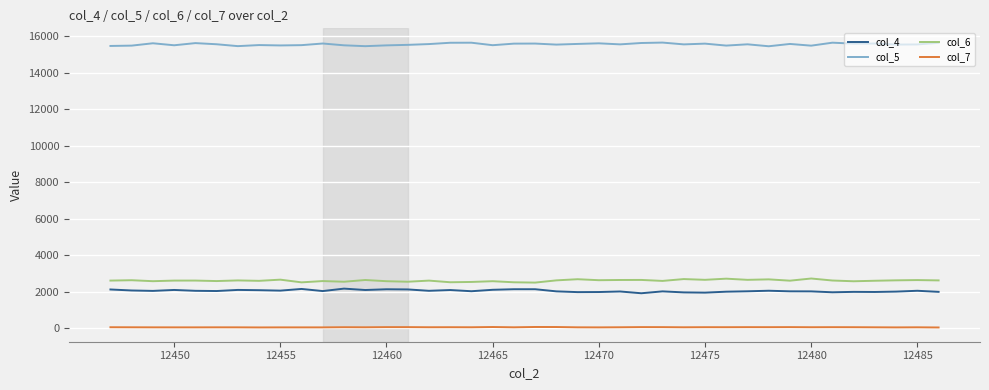

What is the difference between the maximum and second lowest values in the col_7 series?

25